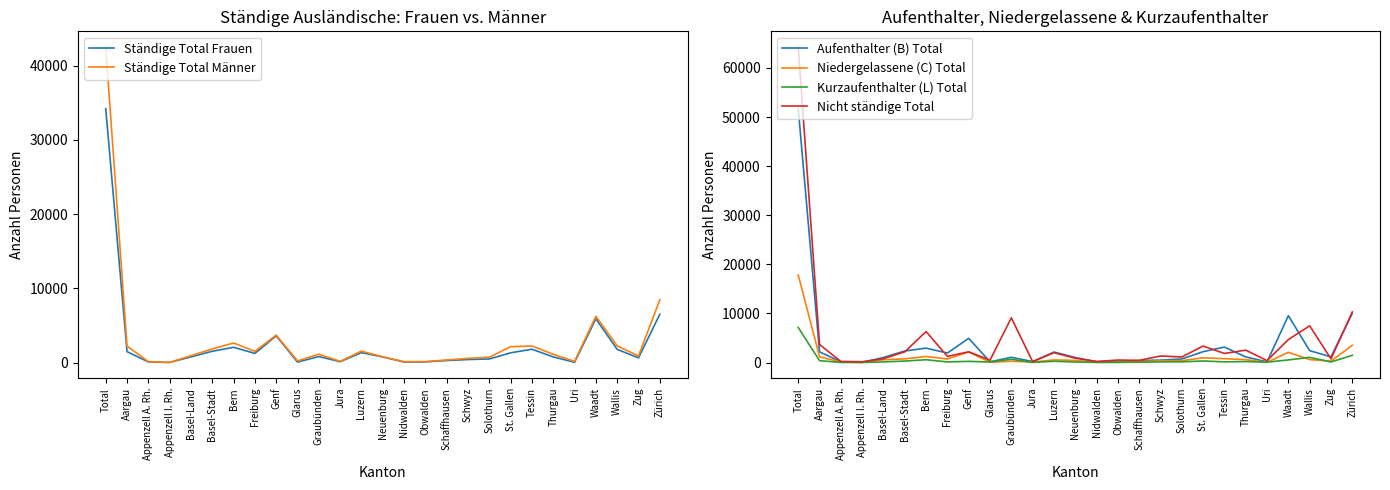

True or false: Kurzaufenthalter (L) Total and Nicht ständige Total cross at least once.

False